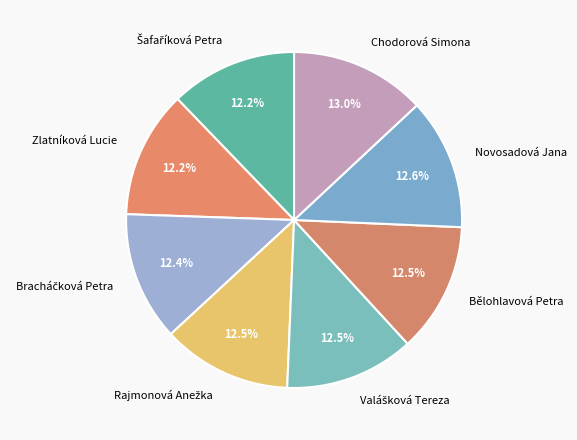

To the nearest percent, what percentage of the pie is Chodorová Simona?

13%